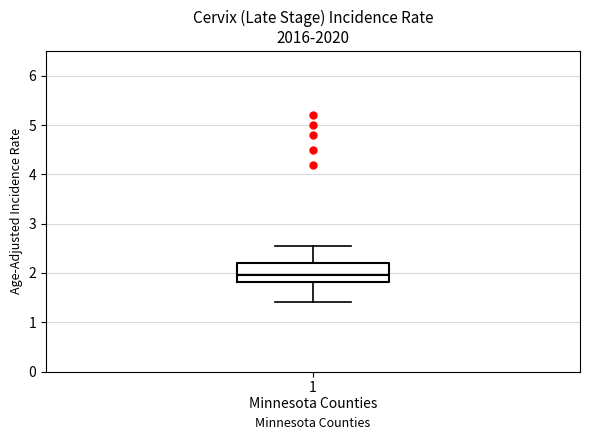

Read this box plot against the y-axis: the position of the median line, the range covered by the box, and the ends of both whiskers. The values are not printed on the chart, so give them approximately, as read against the axis.

median 2.0, box 1.8 to 2.2, whiskers 1.4 to 2.6